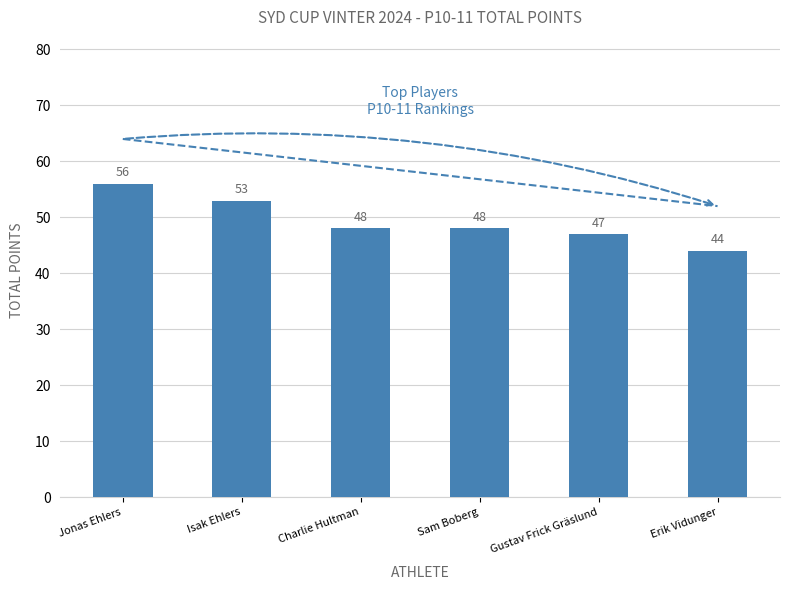

What is the change in value from Jonas Ehlers to Erik Vidunger?

-12